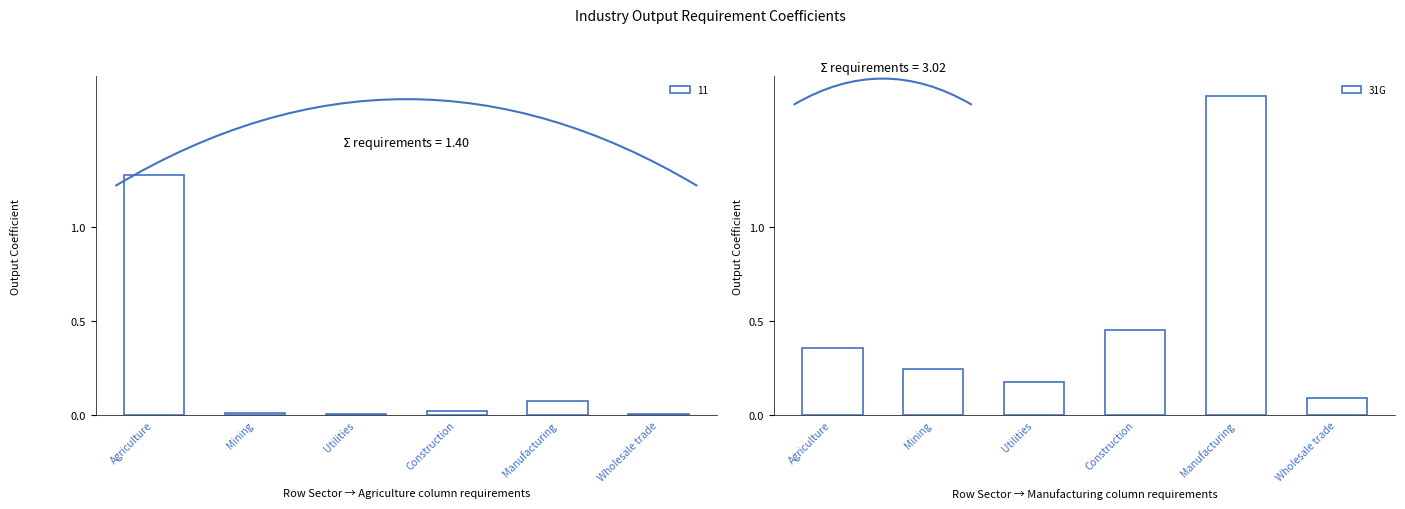

Which category has the lowest value across all series?

Wholesale trade